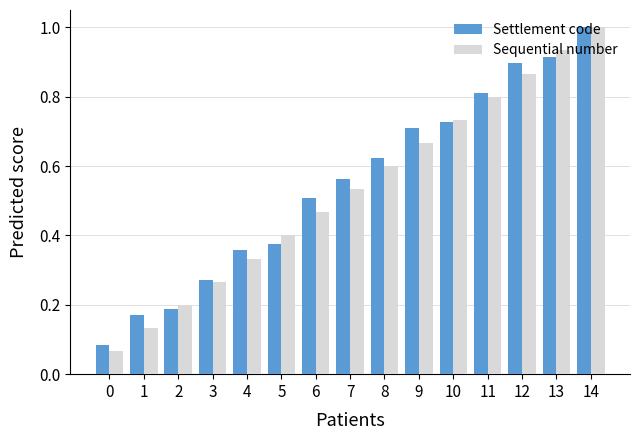

What is the sum of the Sequential number values at 11 and 4?

1.1